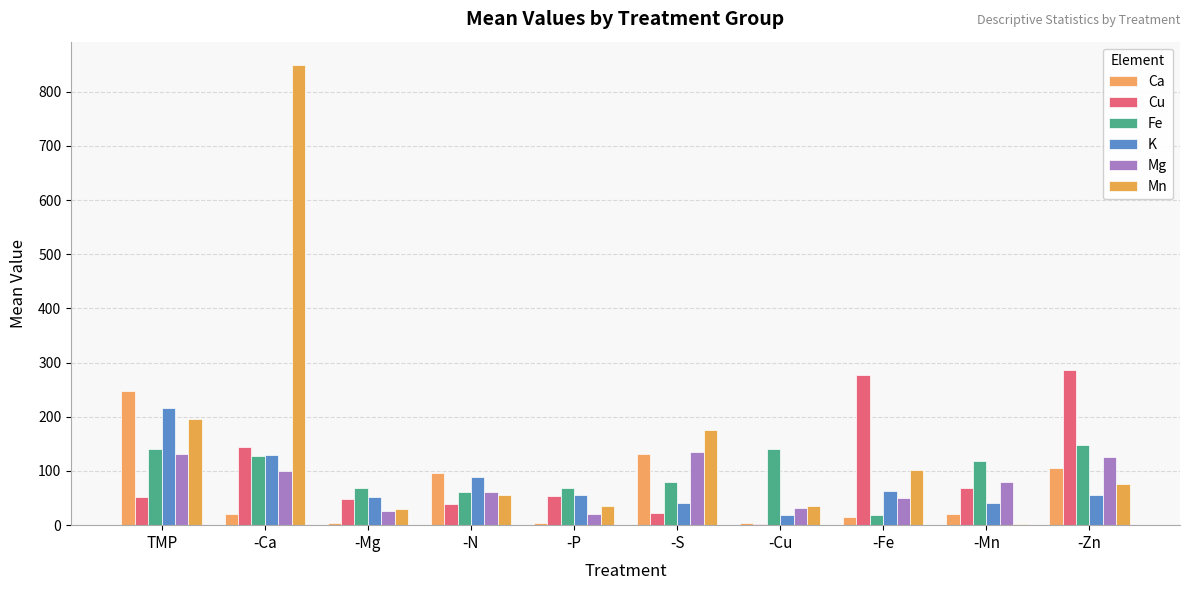

Does the chart contain stacked bars?

No